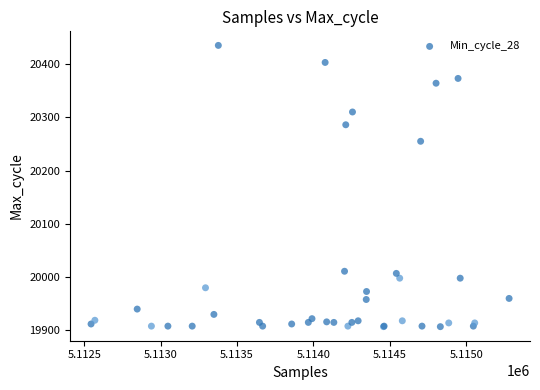

What Y value in the scatter plot is closest to 20171?

20255